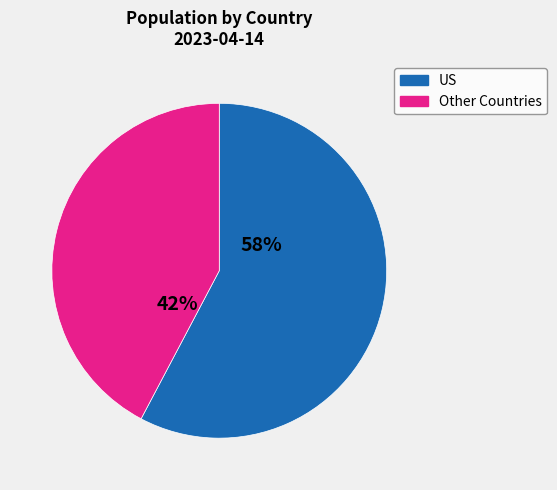

Is there any slice that represents more than half of the pie?

Yes